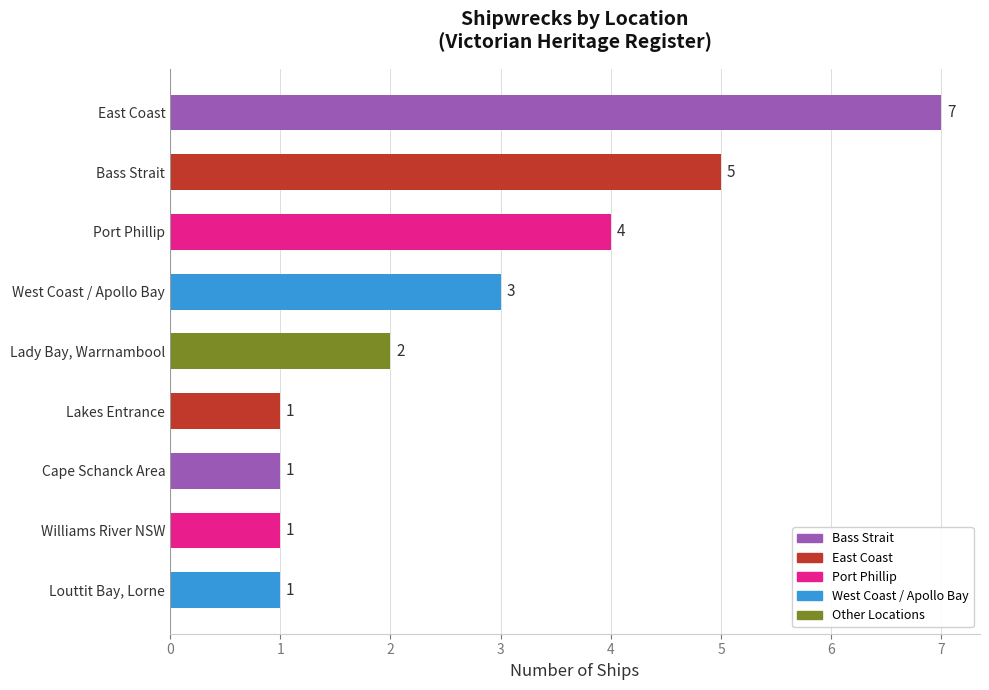

How many data points does each series have?

9